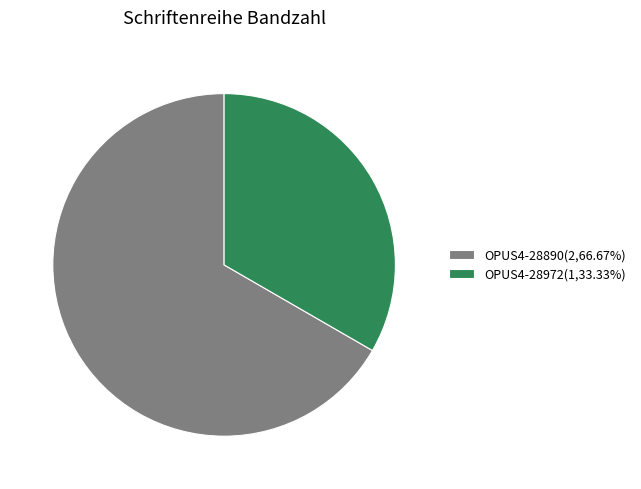

How many slices are in this pie chart?

2